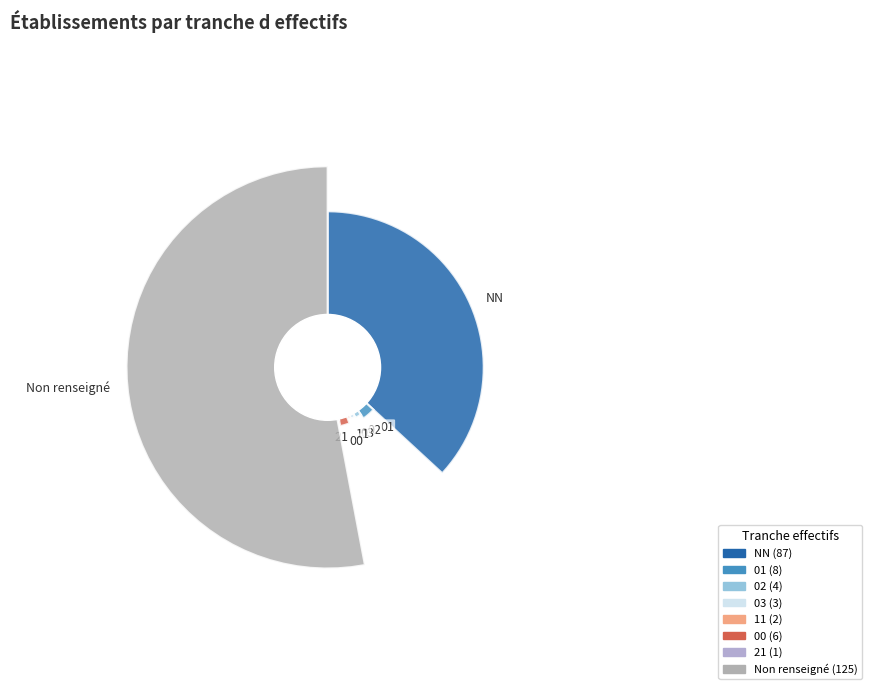

Combined, what portion of the pie is  and 03?

54.2%